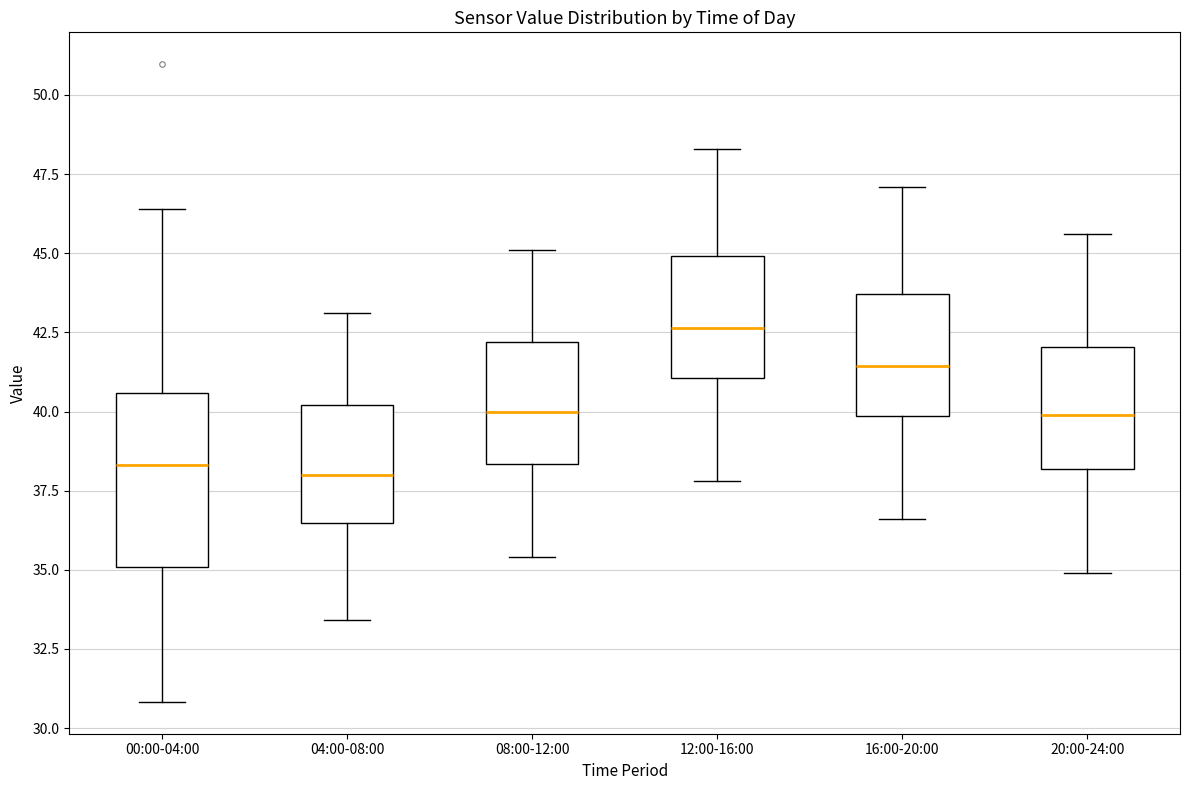

Where does the upper whisker of the box for 04:00-08:00 end on the y-axis? The values are not printed on the chart, so give them approximately, as read against the axis.

43.0